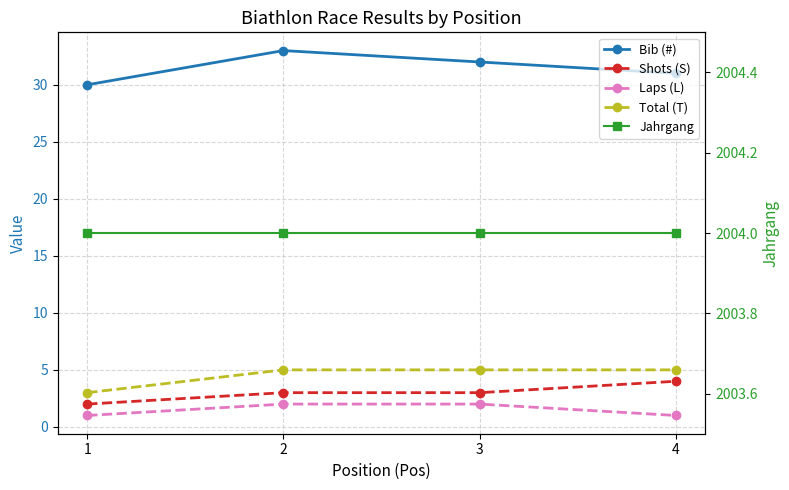

What is the spread (max minus min) of values at 1?

2003